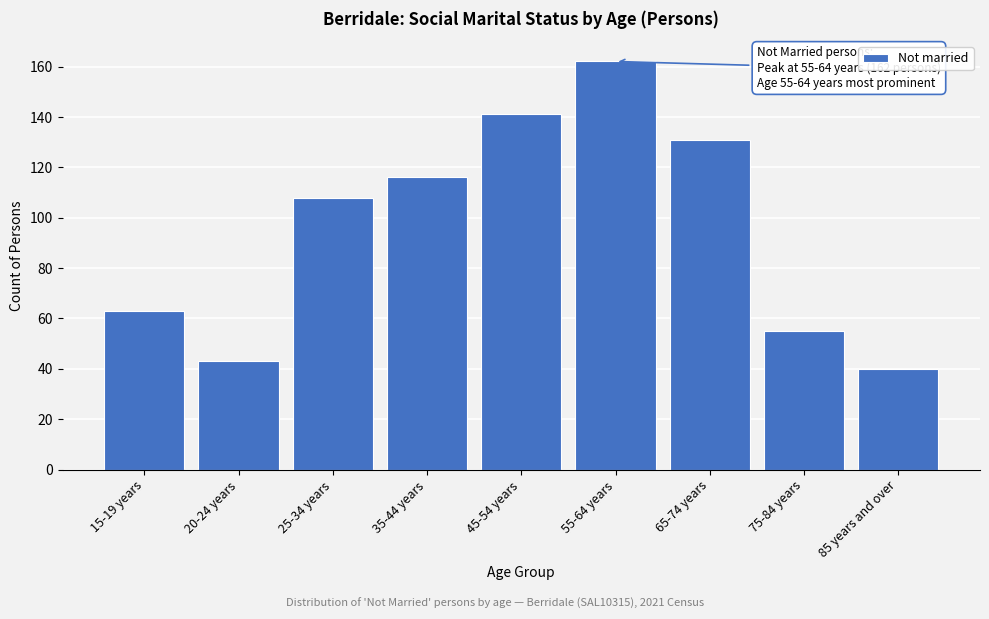

Reading left to right, transcribe all the data shown in this chart.

15-19 years=63	20-24 years=43	25-34 years=108	35-44 years=116	45-54 years=141	55-64 years=162	65-74 years=131	75-84 years=55	85 years and over=40